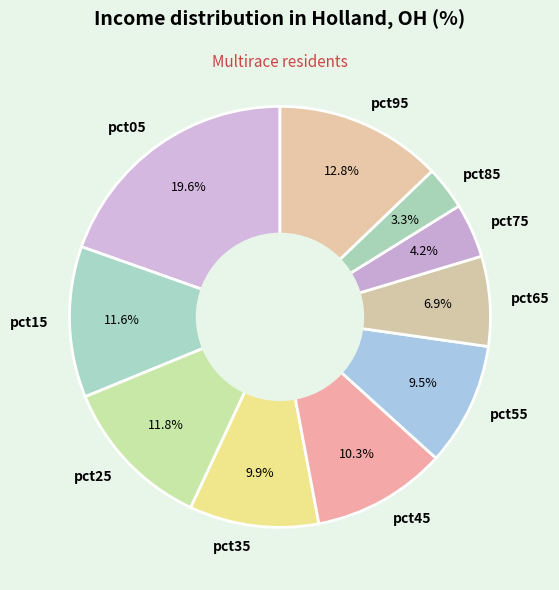

What percentage is the pct05 slice, to the nearest percent?

20%